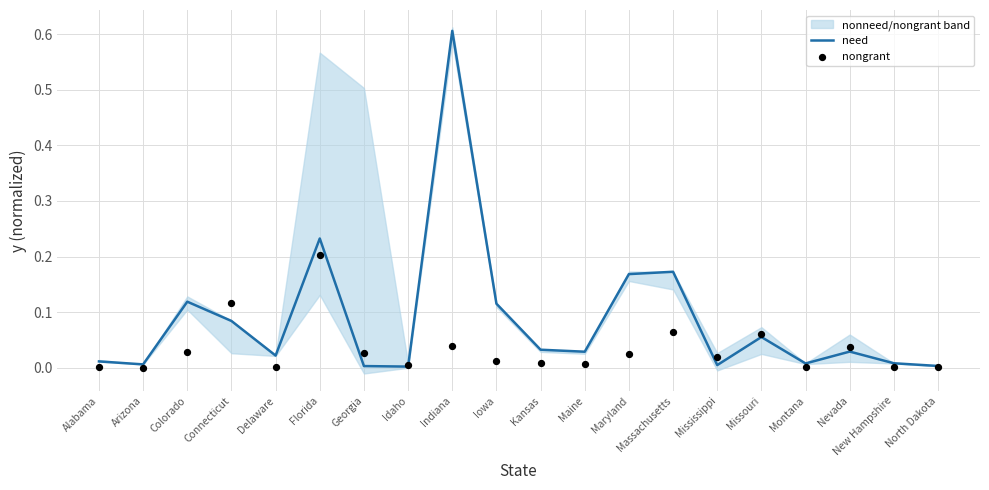

Which series contains the lowest Y value?

nongrant